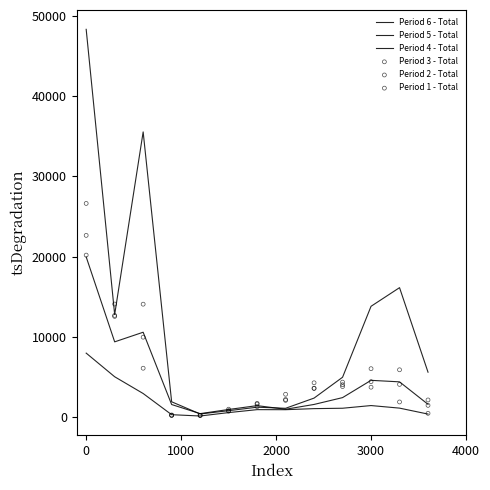

Which series has the widest spread of Y values?

Period 6 - Total